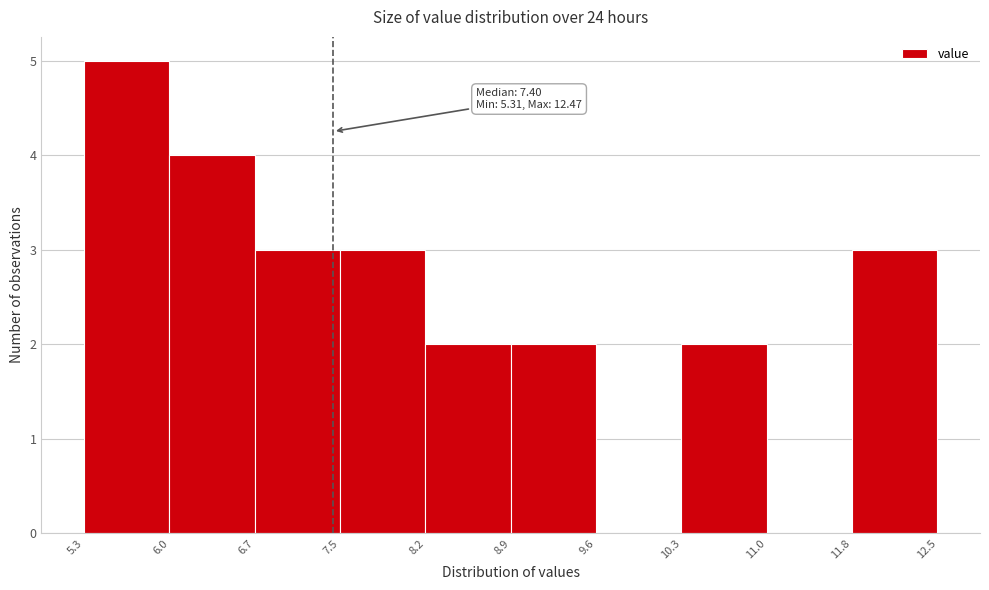

Over which range of the x-axis is the bar tallest?

5.3 to 6.0